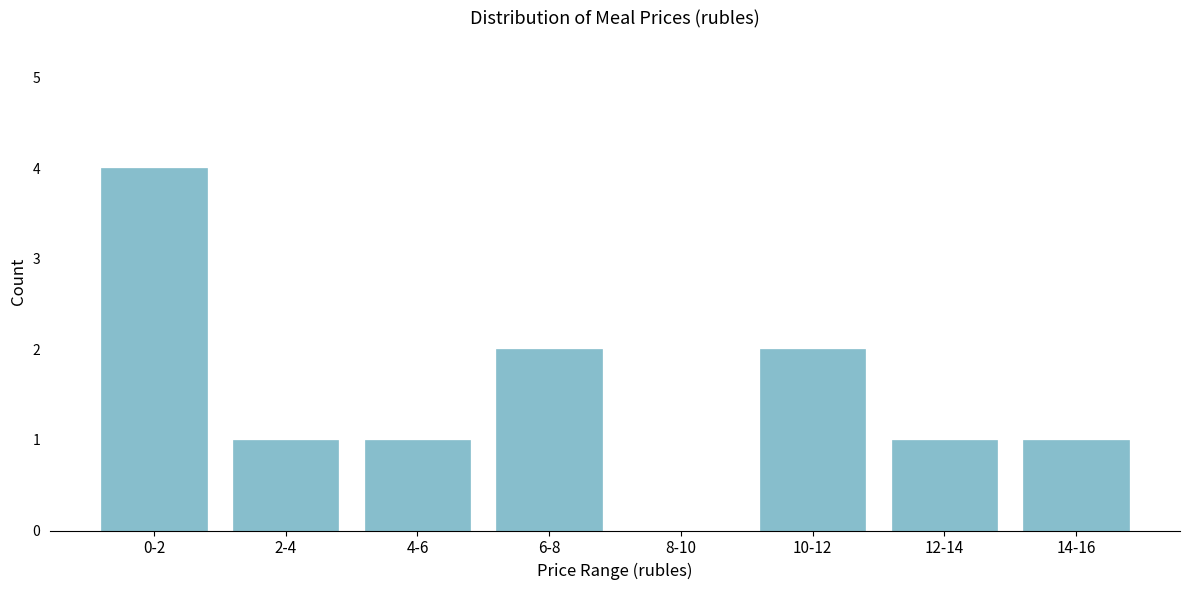

Reading left to right, list all the values displayed in this chart.

0-2=4	2-4=1	4-6=1	6-8=2	8-10=0	10-12=2	12-14=1	14-16=1